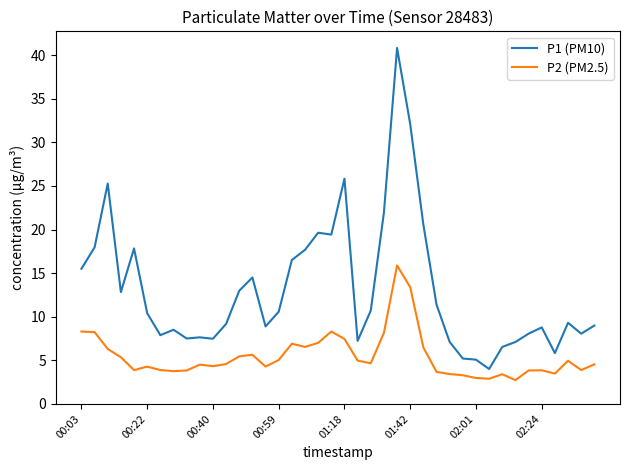

Rank the series by their average value, from lowest to highest.

P2 (PM2.5), P1 (PM10)